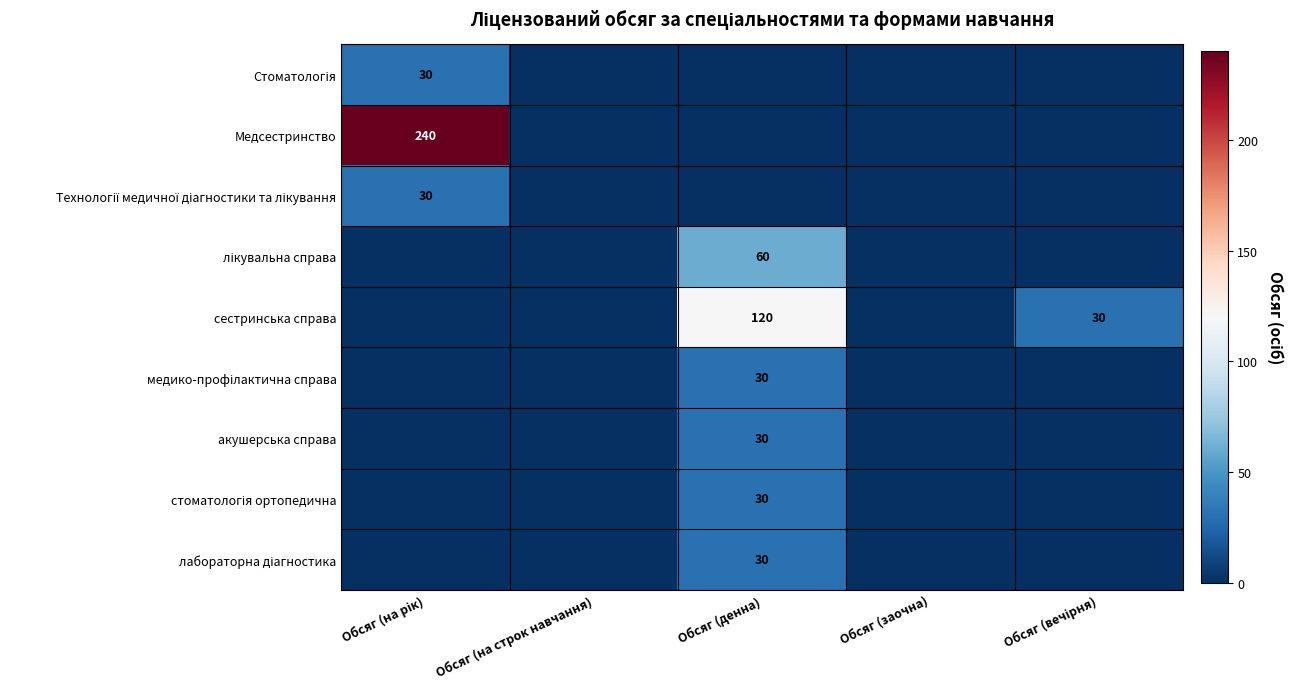

Where is акушерська справа nearest to the value 15?

Обсяг (на рік)